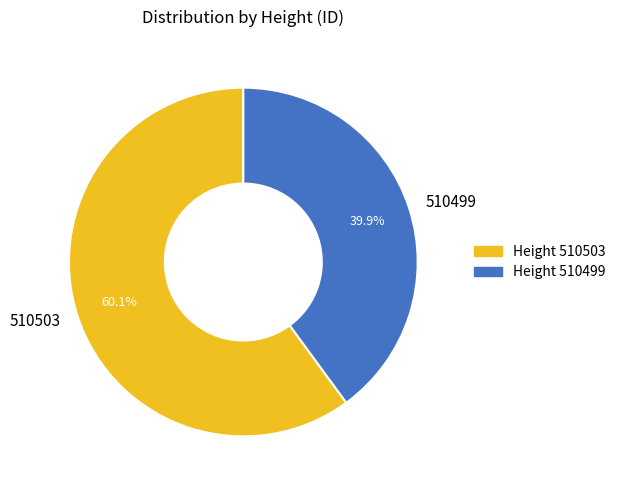

To the nearest percent, what is the combined percentage of 510499 and 510503?

100%